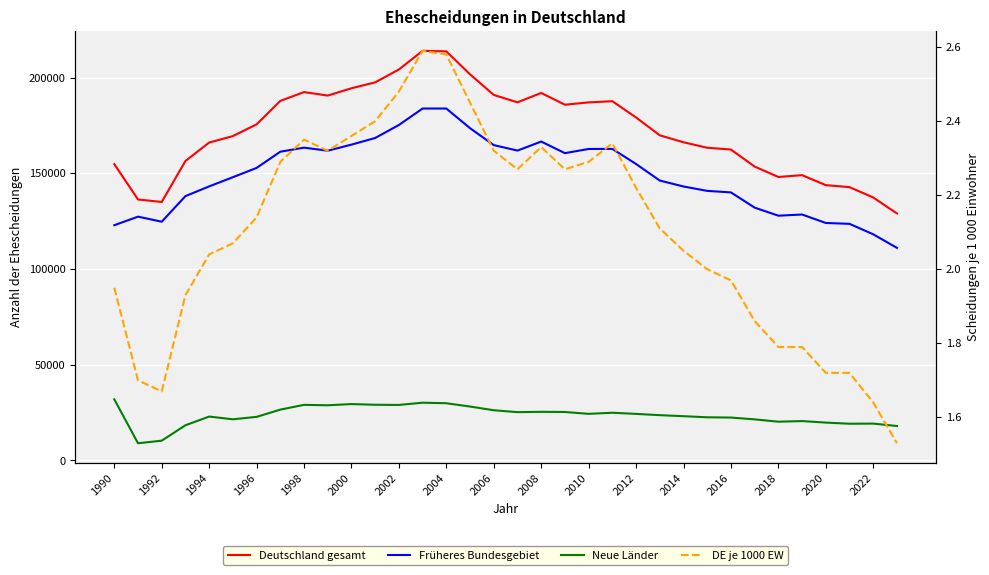

Is the value of Neue Länder at 2012 greater than the value of Früheres Bundesgebiet at 1994?

No